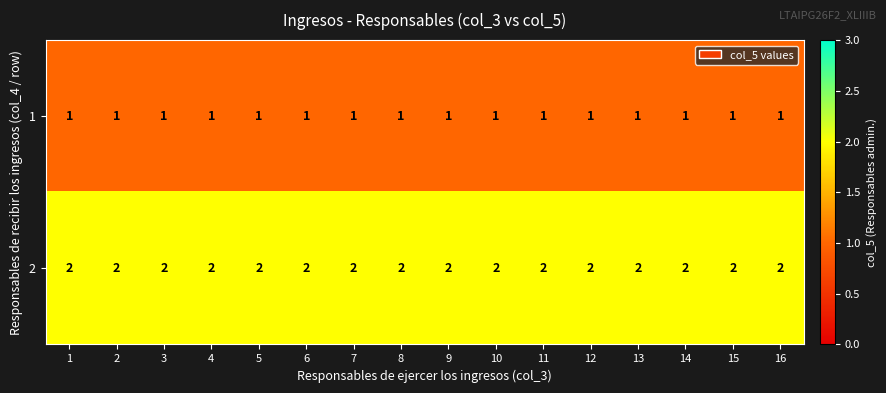

Rank the series by their maximum value, from lowest to highest.

1, 2